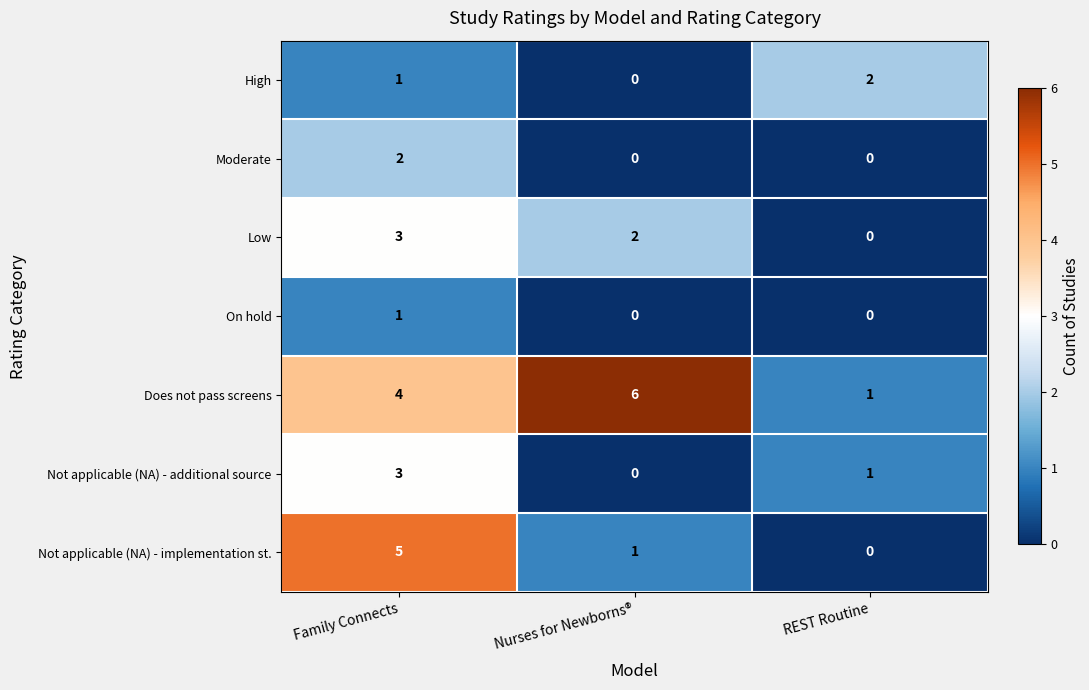

How many positive values does the Low series have?

2